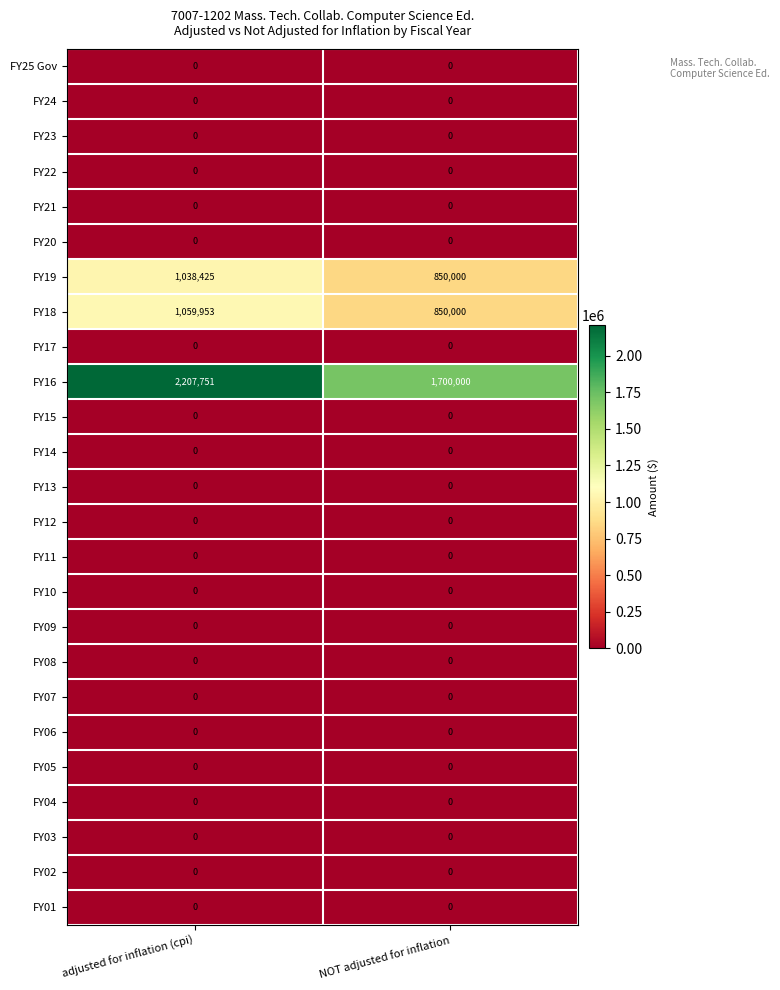

Is it true that FY10 equals 0 at NOT adjusted for inflation?

True